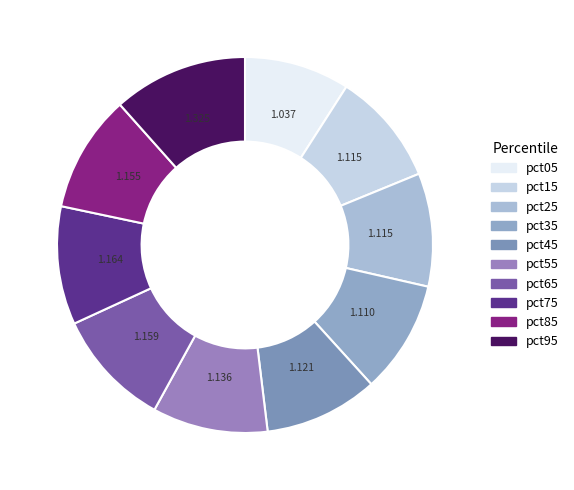

How many slices are in this pie chart?

10